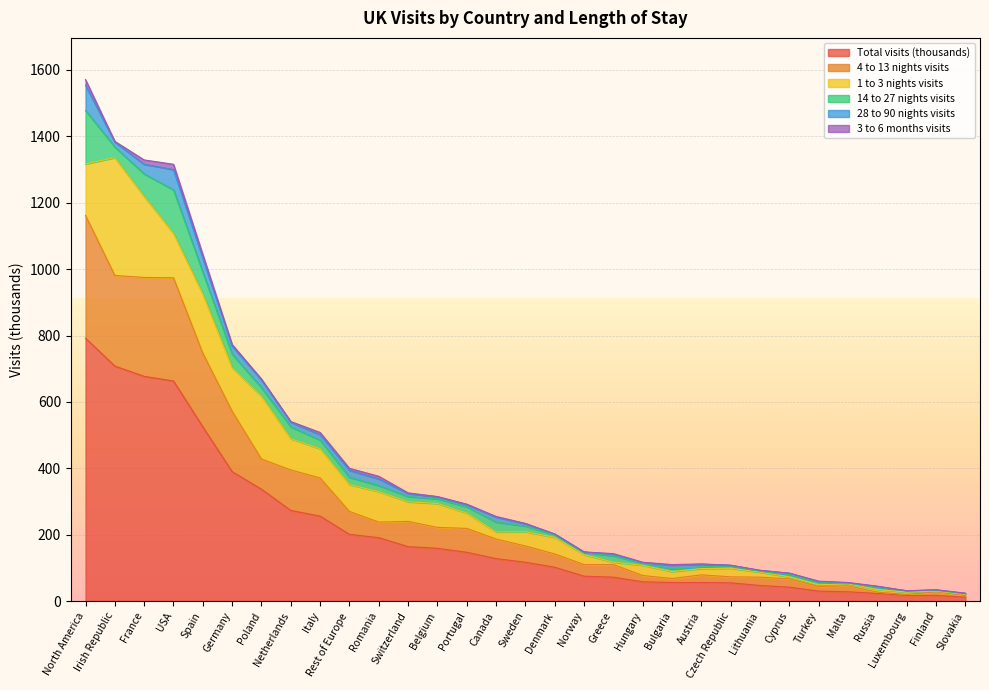

Is it true that Total visits (thousands) equals 347 at Rest of Europe?

False